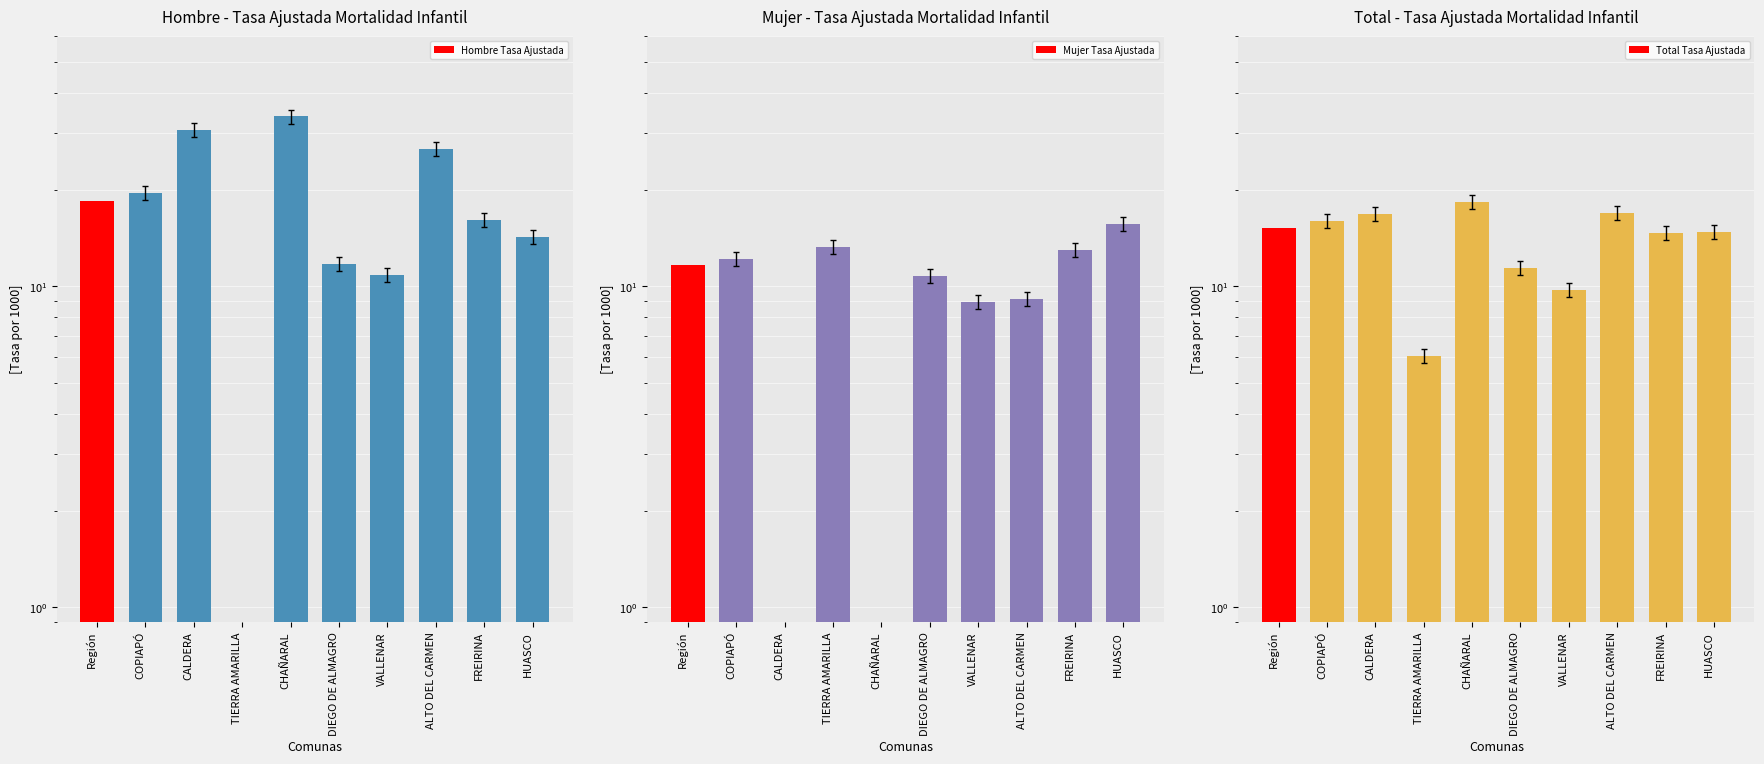

What is the difference between the Total Tasa Ajustada values at HUASCO and Región?

0.4